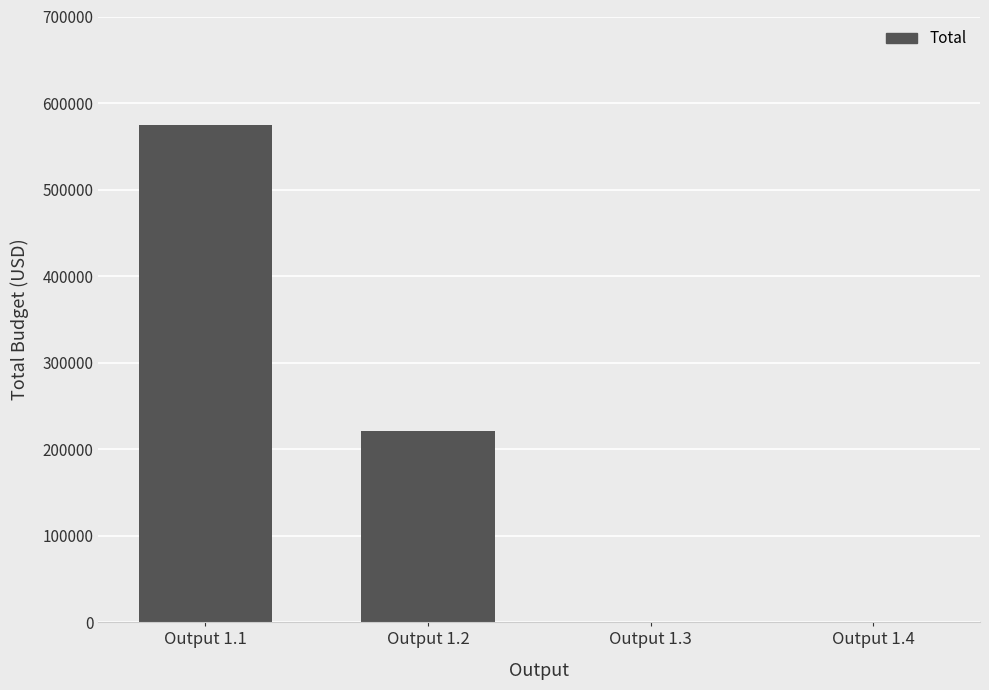

What is the maximum value shown in the chart?

574812.7